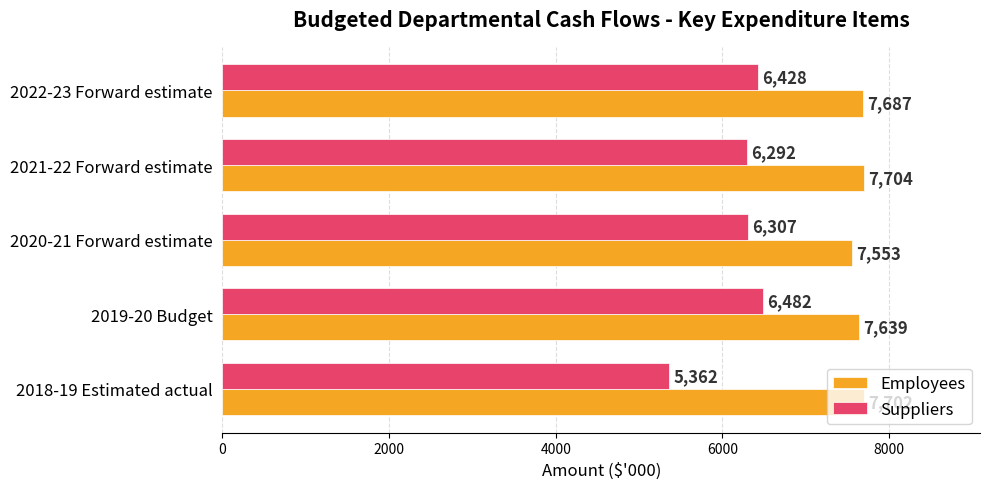

Count the number of data series in this chart.

2